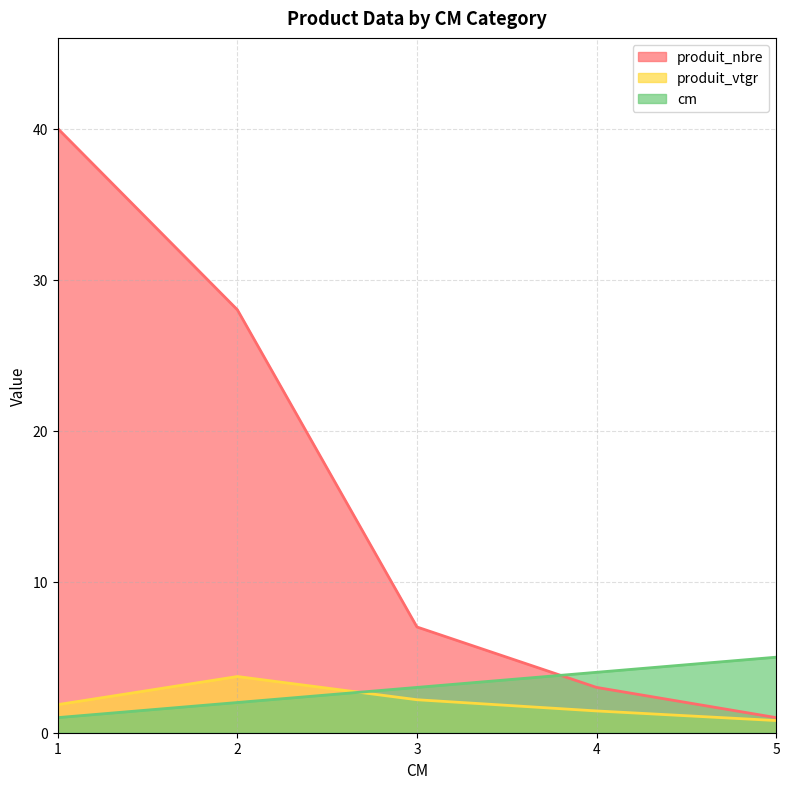

Is it true that produit_vtgr equals 3.1 at 1?

False